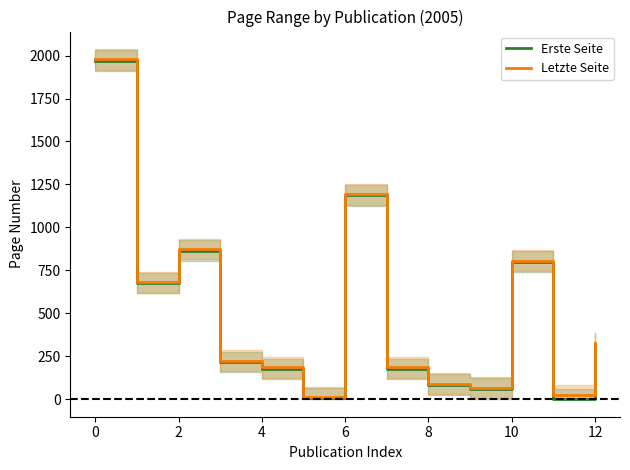

Reading left to right, list all the values displayed in this chart.

Erste Seite: 1971	677	864	217	175	8	1187	175	85	61	800	1	324
Letzte Seite: 1978	681	875	225	185	11	1193	185	90	67	807	23	326